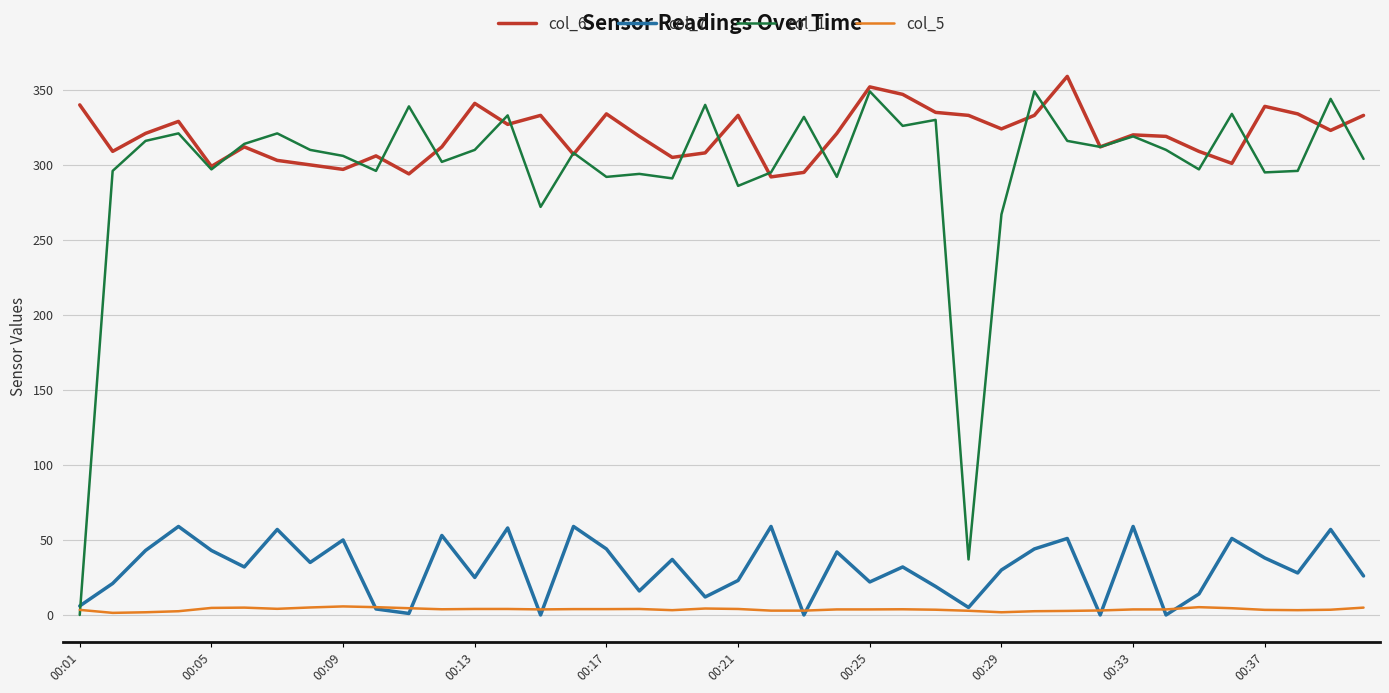

What is the maximum value for col_1?

349.0